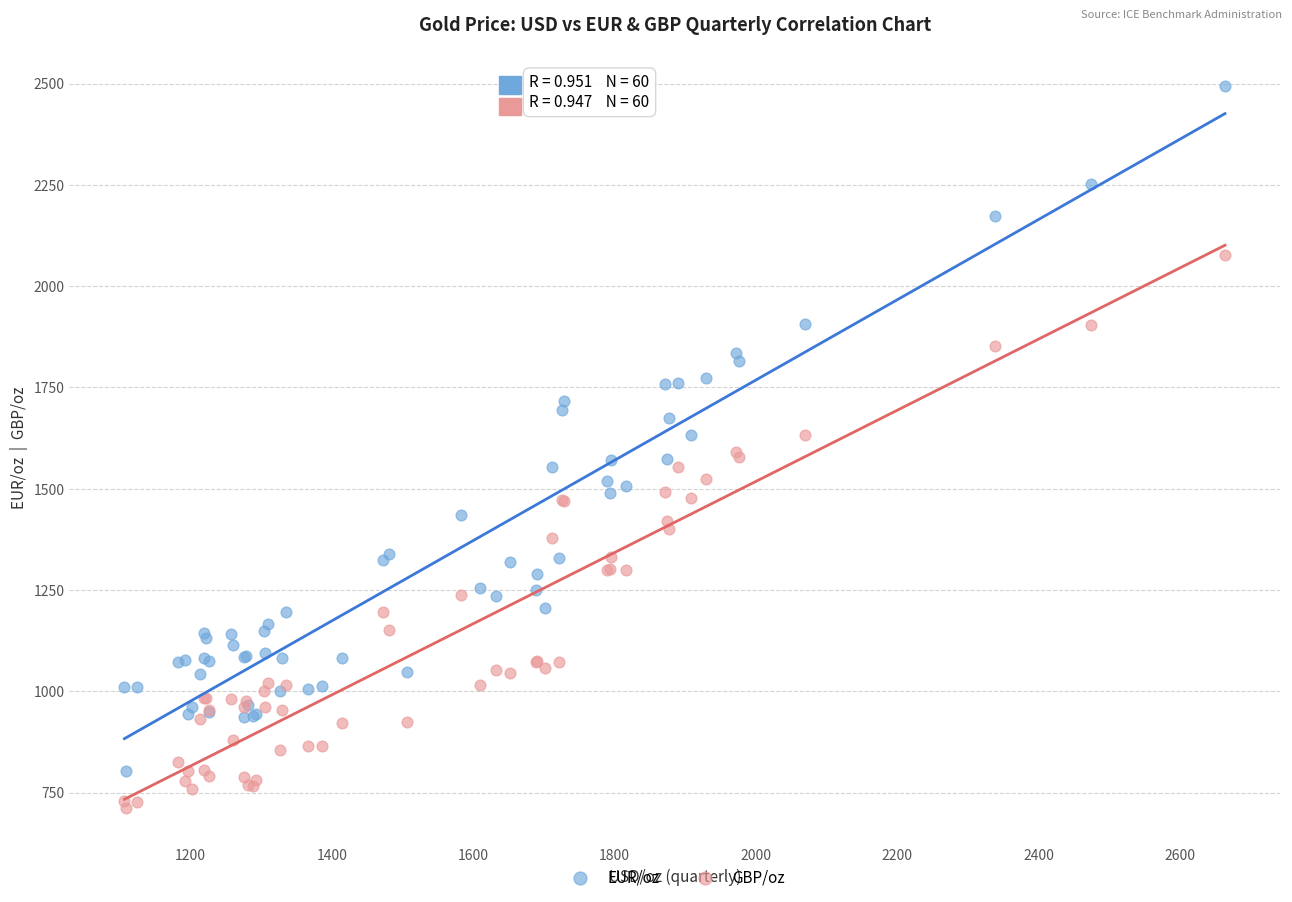

Which series has the widest spread of Y values?

EUR/oz